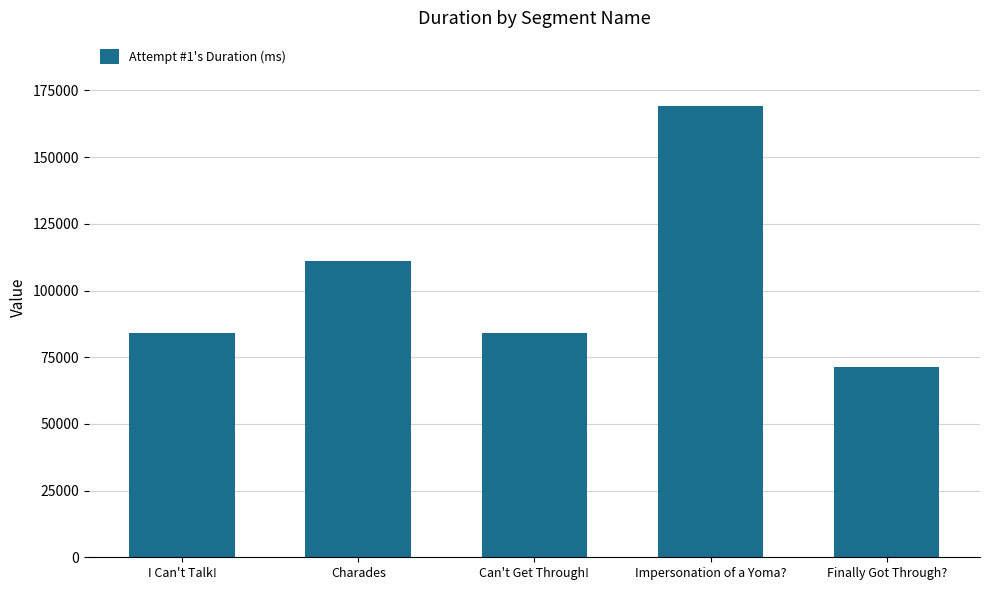

Approximately how many times larger is the value at I Can't Talk! compared to Charades?

0.8